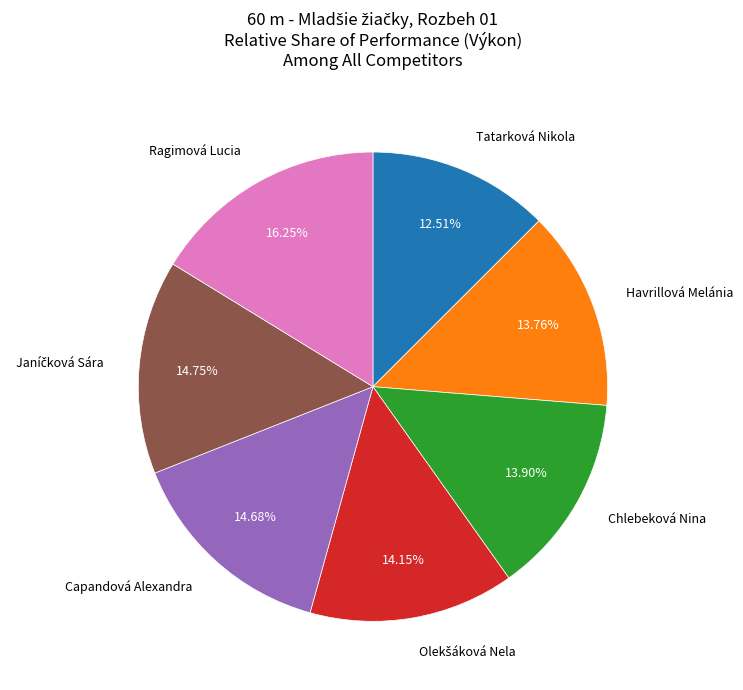

Does any single category account for the majority?

No